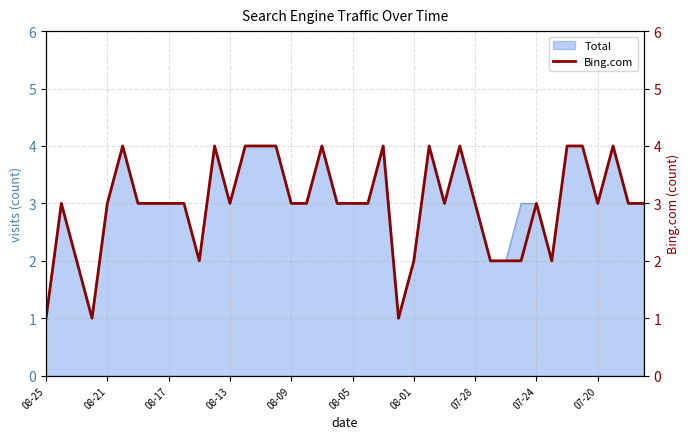

True or false: Total has a value of 3 at 08-17.

True